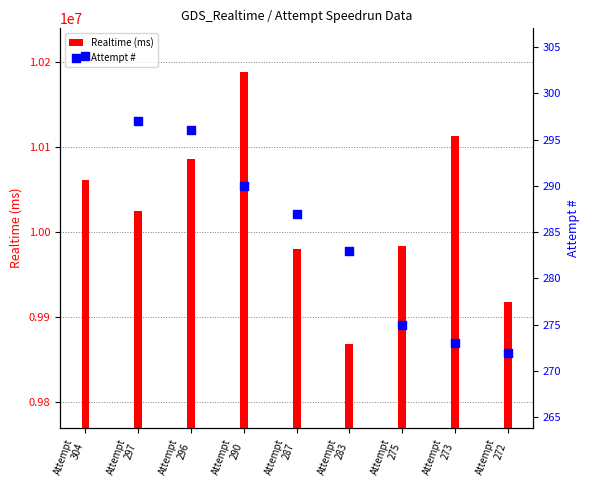

Which series has the widest spread of Y values?

Realtime (ms)